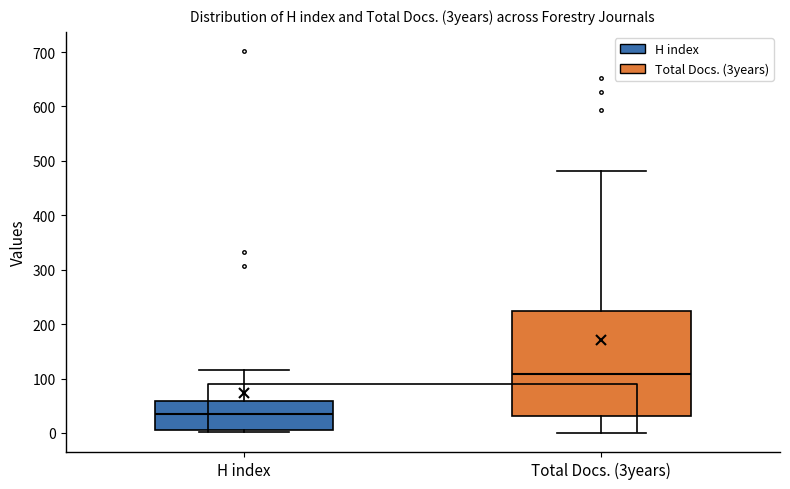

Reading left to right, transcribe this box plot: for each box, give where its median line is, the range the box spans, and where its two whiskers end, as read against the y-axis. The values are not printed on the chart, so give them approximately, as read against the axis.

H index: median 30, box 10 to 60, whiskers 0 to 120
Total Docs. (3years): median 110, box 30 to 230, whiskers 0 to 480